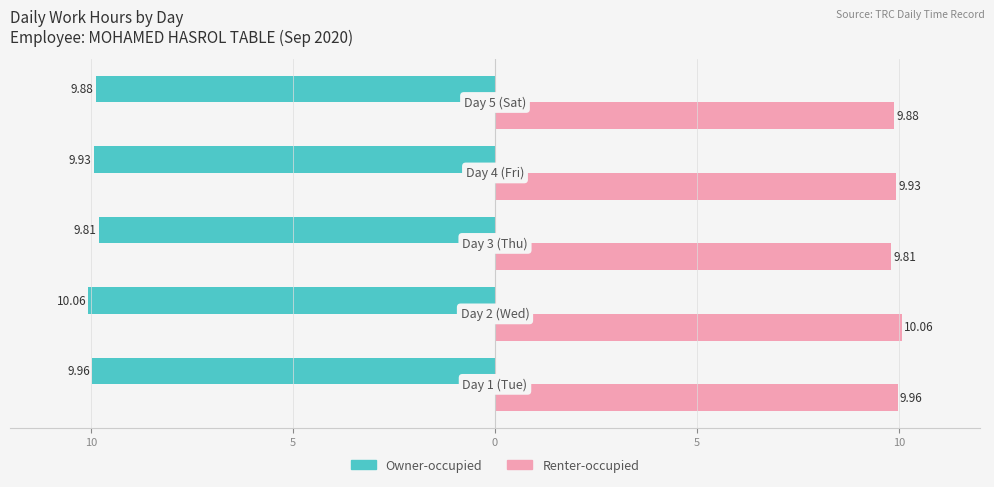

What are all the series names shown in the legend?

Owner-occupied, Renter-occupied